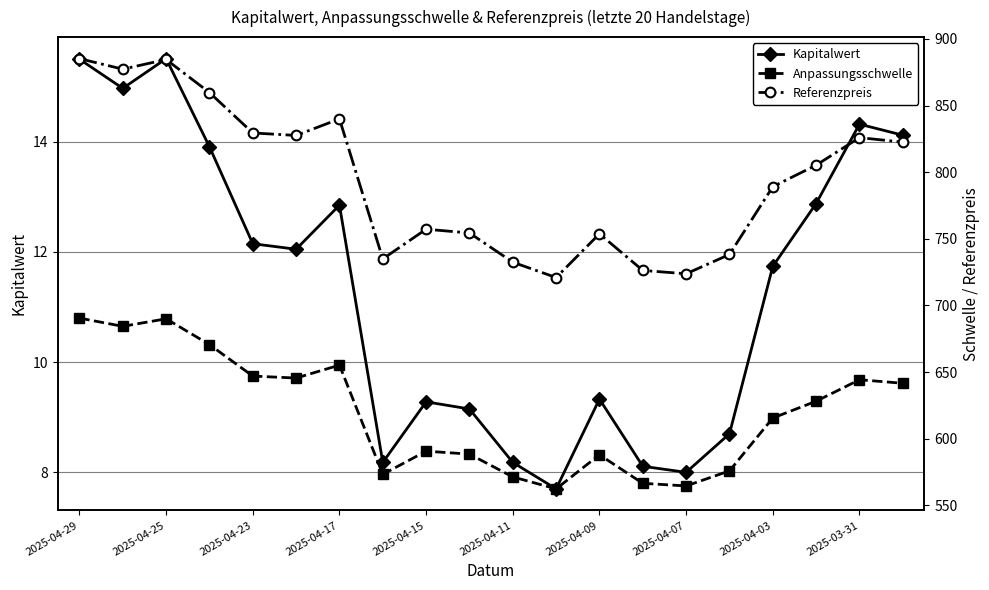

At which category is the sum across all series the highest?

2025-04-29